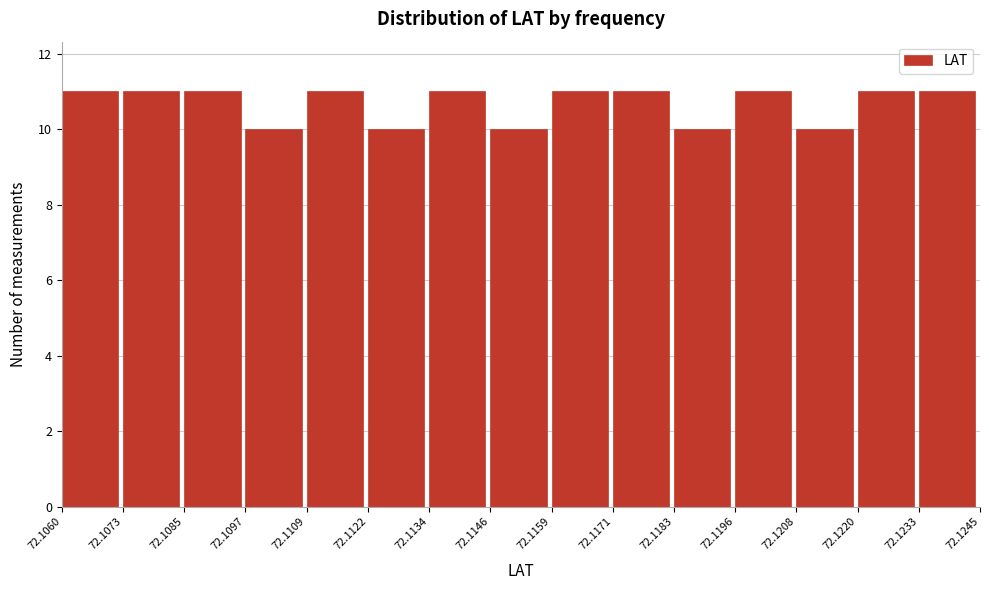

How tall is the bar that spans 72.1134 to 72.1146 on the x-axis? The values are not printed on the chart, so give them approximately, as read against the axis.

11